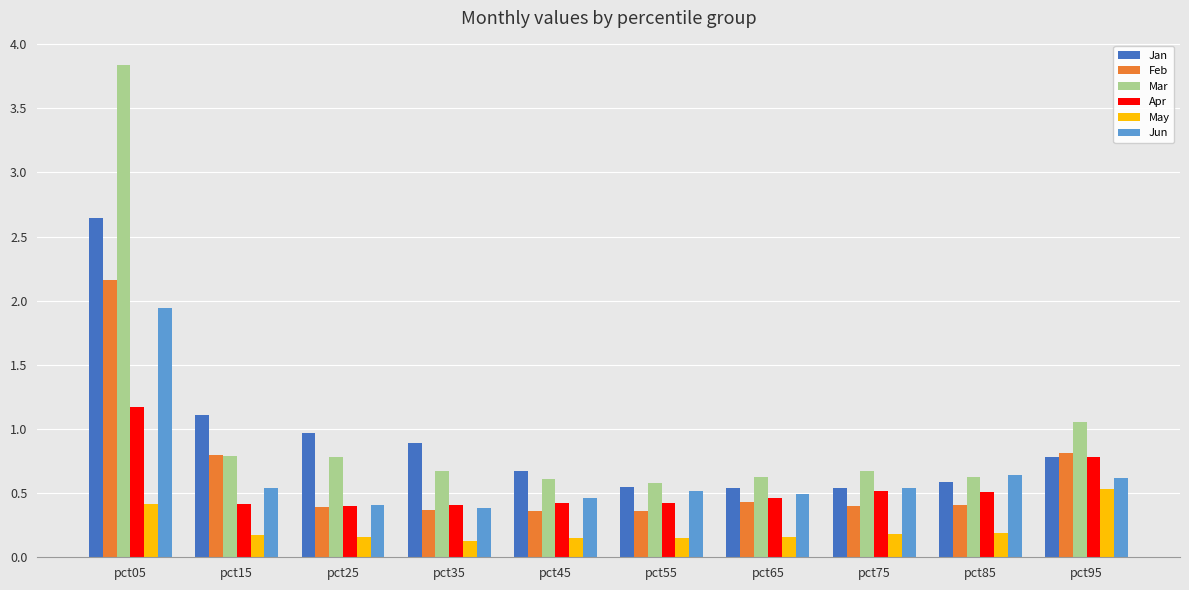

Which series changed the most between pct55 and pct85?

Jun